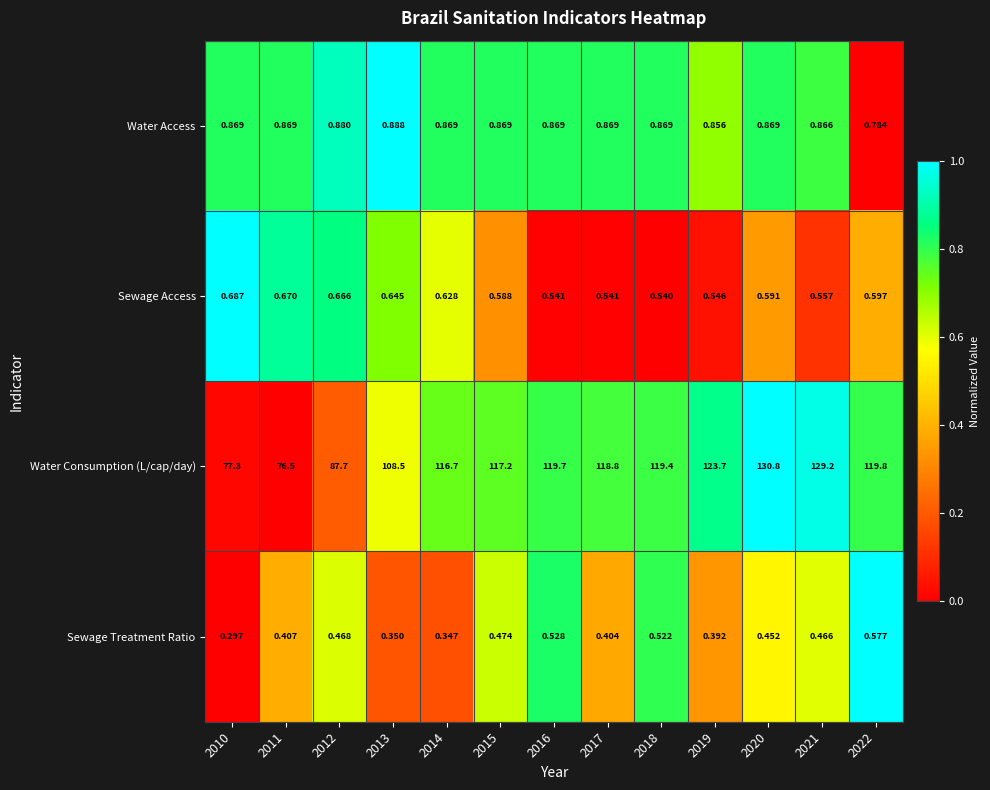

Is the value of Sewage Access at 2020 greater than the value of Sewage Treatment Ratio at 2015?

Yes